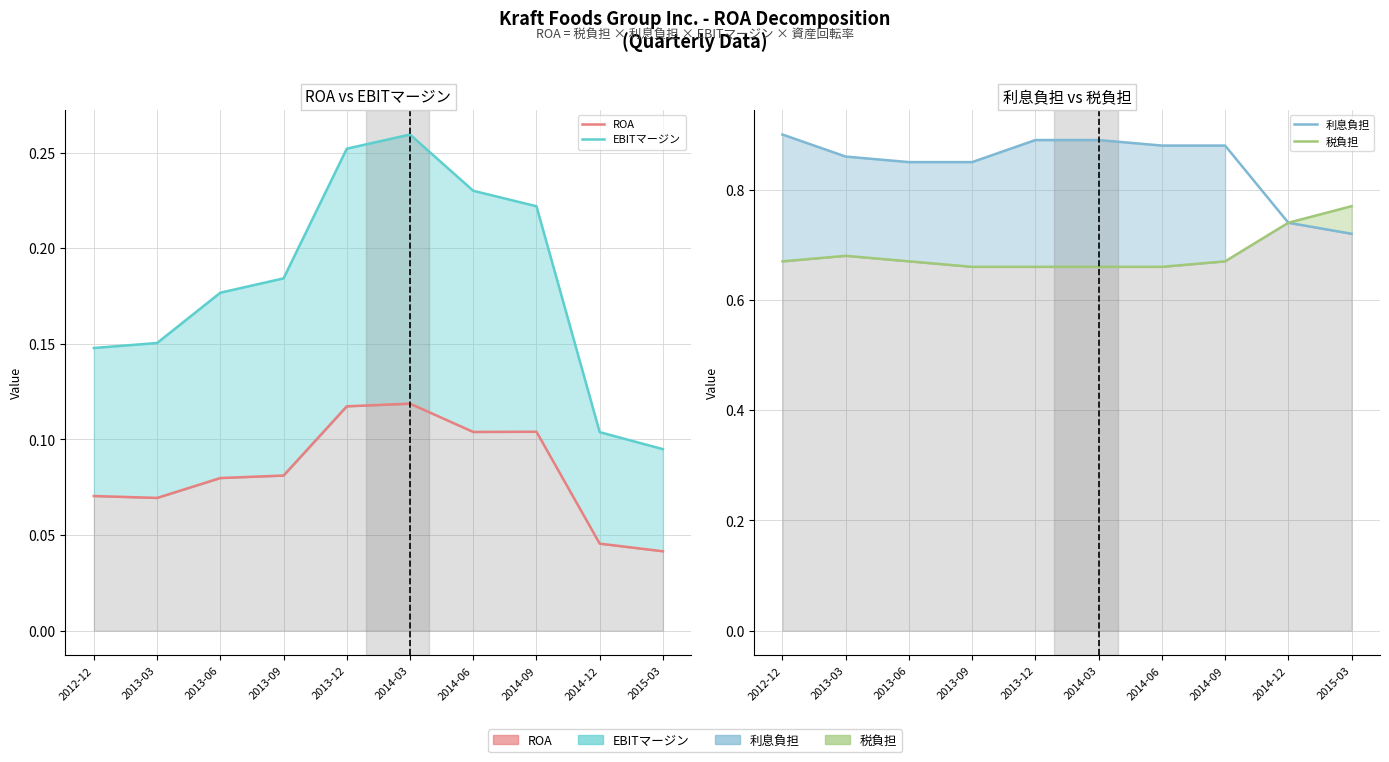

At 2014-12, list the series in order from smallest to largest.

ROA, EBITマージン, 利息負担, 税負担